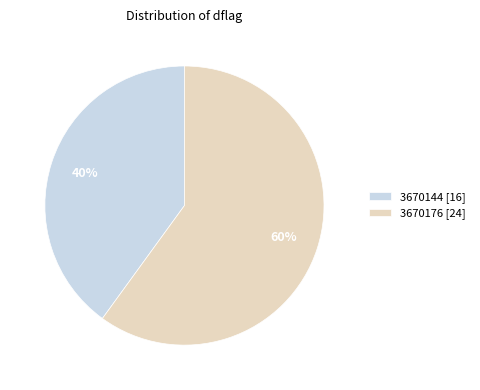

To the nearest percent, what portion does 3670176 [24] represent?

60%